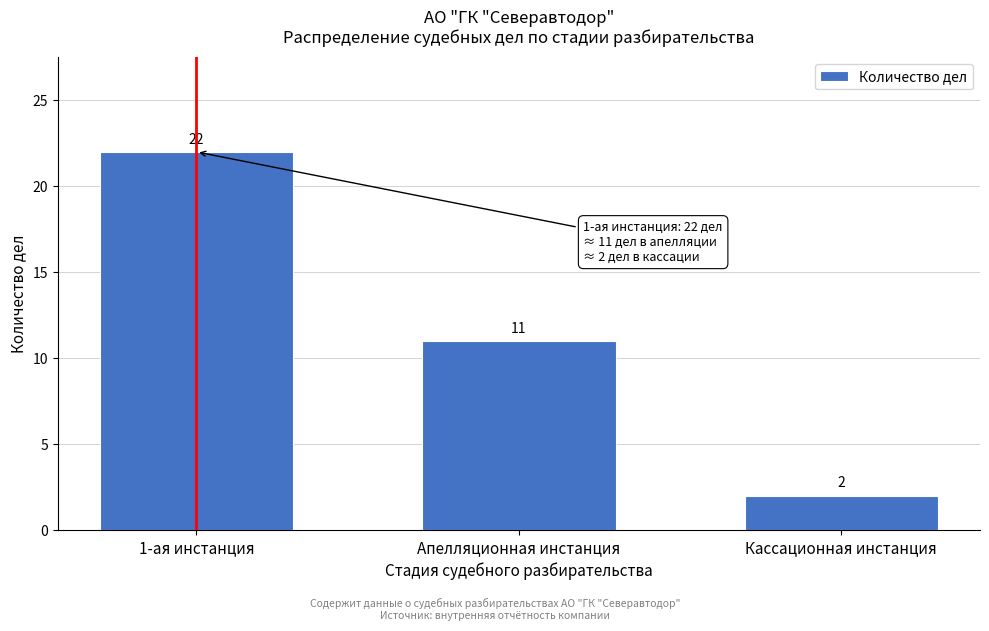

Reading left to right, list all the values displayed in this chart.

1-ая инстанция=22	Апелляционная инстанция=11	Кассационная инстанция=2